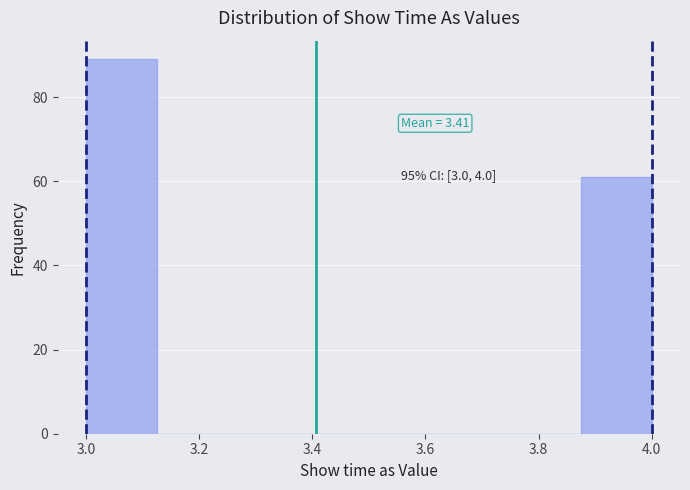

Which range on the x-axis has the tallest bar?

3.000 to 3.125